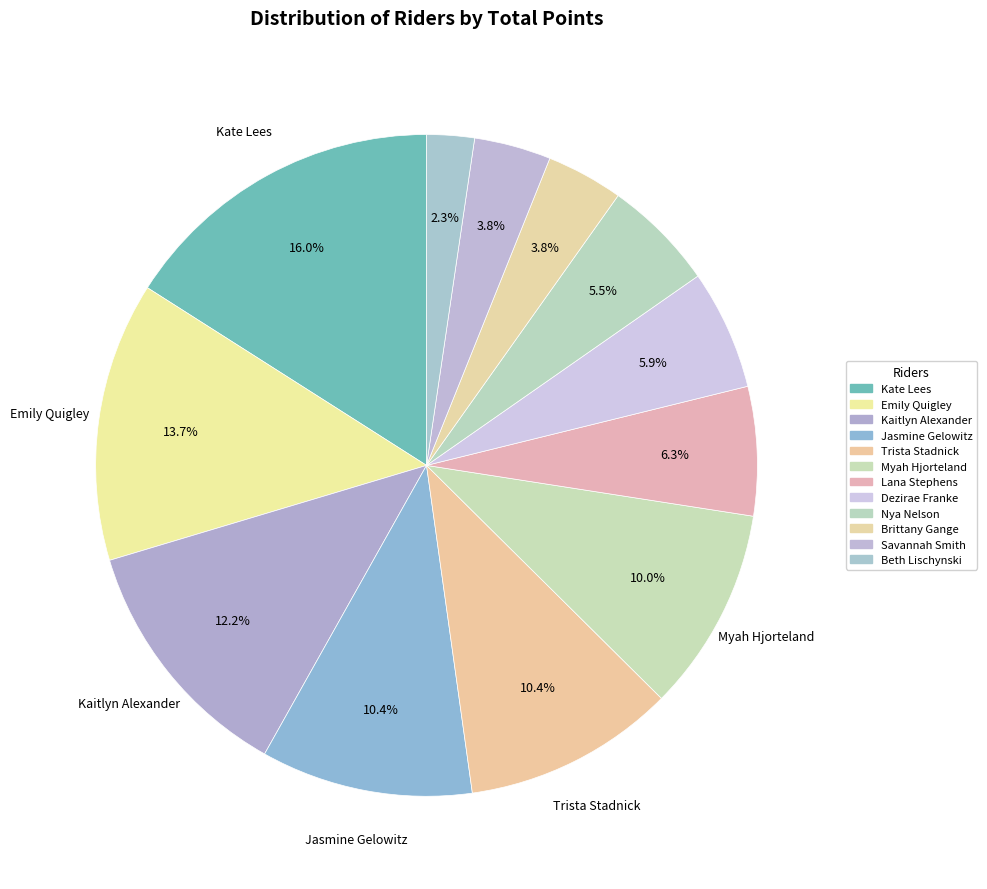

How many segments does this pie chart have?

12